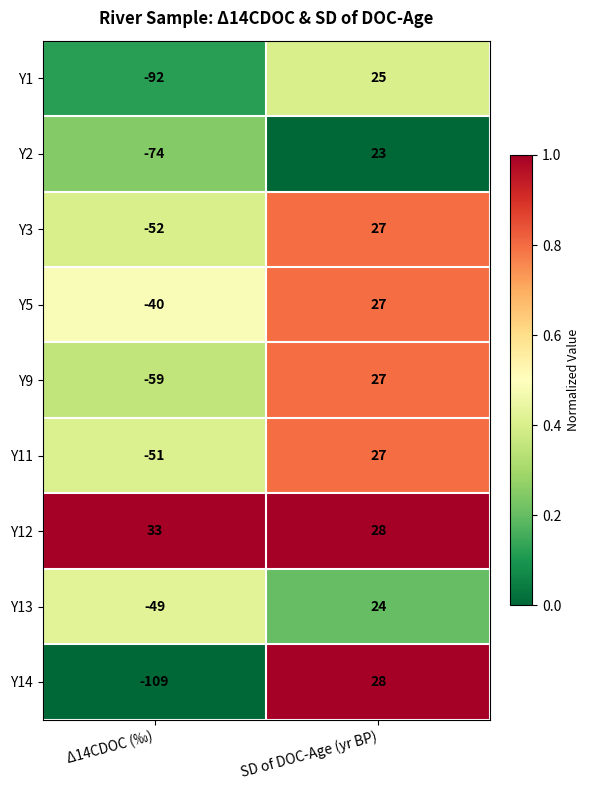

Reading left to right, transcribe all the data shown in this chart.

Y1: -92	25
Y2: -74	23
Y3: -52	27
Y5: -40	27
Y9: -59	27
Y11: -51	27
Y12: 33	28
Y13: -49	24
Y14: -109	28